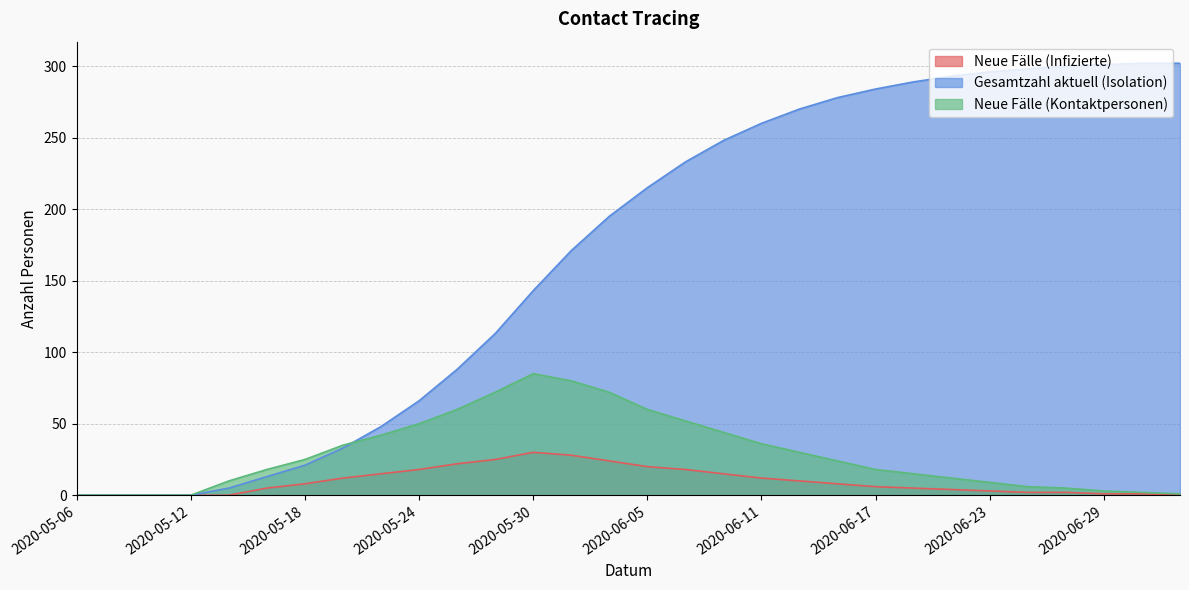

Rank the categories by Neue Fälle (Infizierte) value from lowest to highest.

2020-05-06, 2020-05-08, 2020-05-10, 2020-05-12, 2020-05-14, 2020-07-03, 2020-06-29, 2020-07-01, 2020-06-25, 2020-06-27, 2020-06-23, 2020-06-21, 2020-05-16, 2020-06-19, 2020-06-17, 2020-05-18, 2020-06-15, 2020-06-13, 2020-05-20, 2020-06-11, 2020-05-22, 2020-06-09, 2020-05-24, 2020-06-07, 2020-06-05, 2020-05-26, 2020-06-03, 2020-05-28, 2020-06-01, 2020-05-30